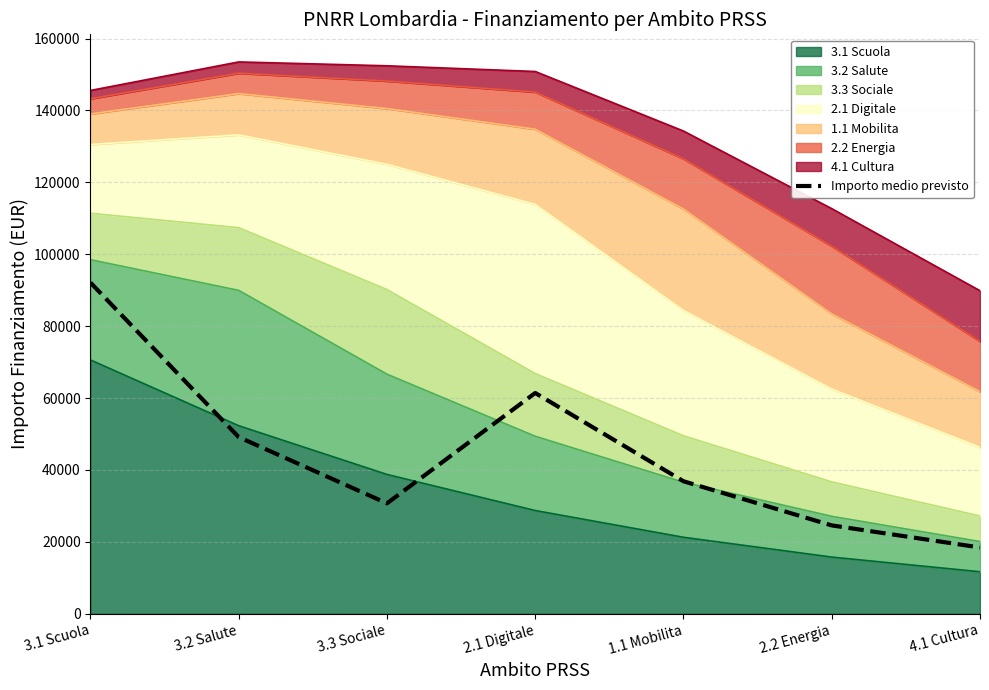

List the labels in order of value, smallest first.

4.1 Cultura, 2.2 Energia, 3.3 Sociale, 1.1 Mobilita, 3.2 Salute, 2.1 Digitale, 3.1 Scuola